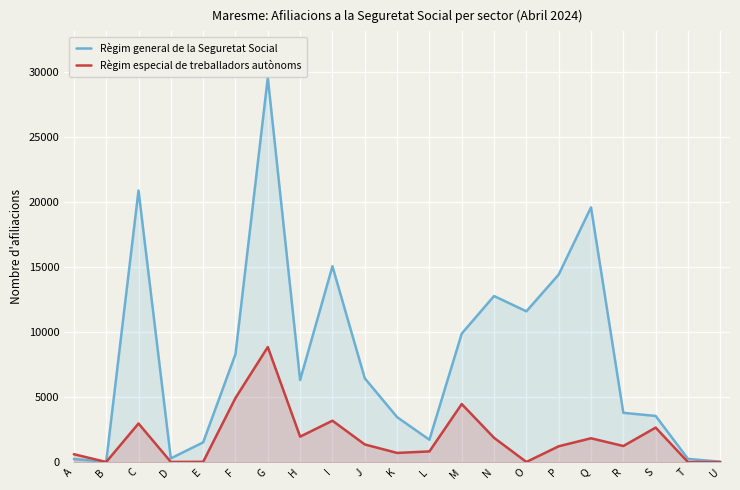

Is the value of Règim general de la Seguretat Social at S greater than the value of Règim especial de treballadors autònoms at D?

Yes